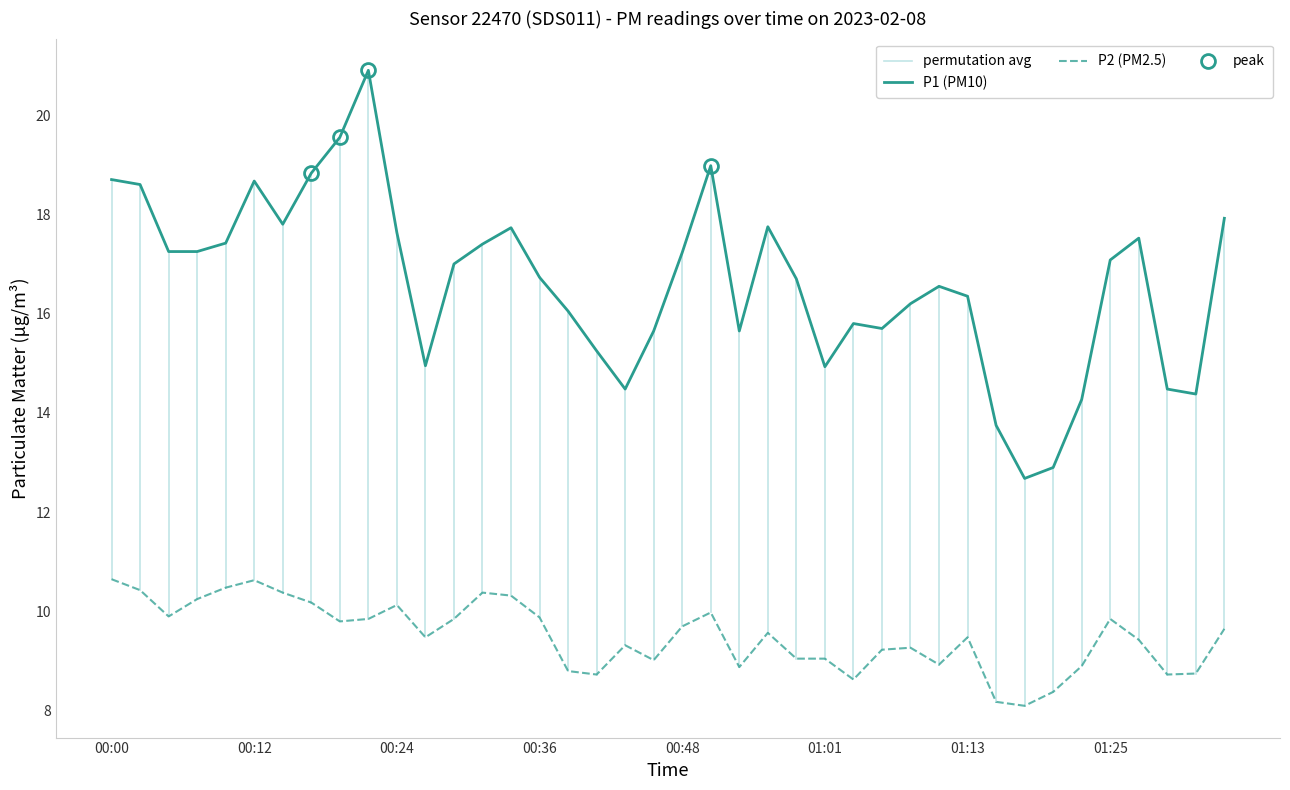

Where does the P1 series first go above 17?

00:00